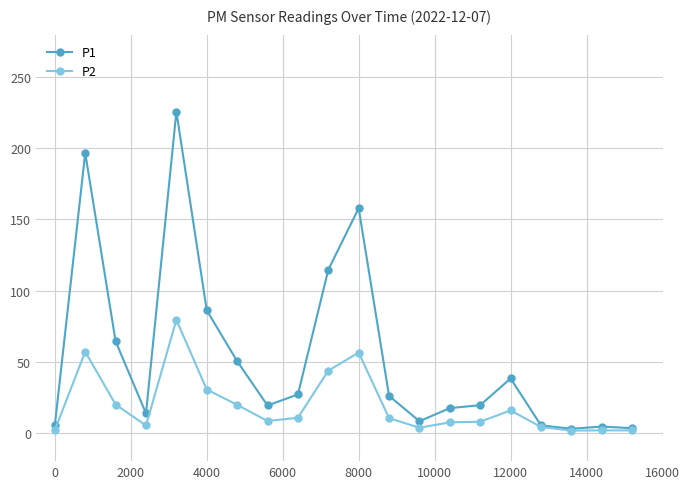

How many lines are shown in the chart?

2